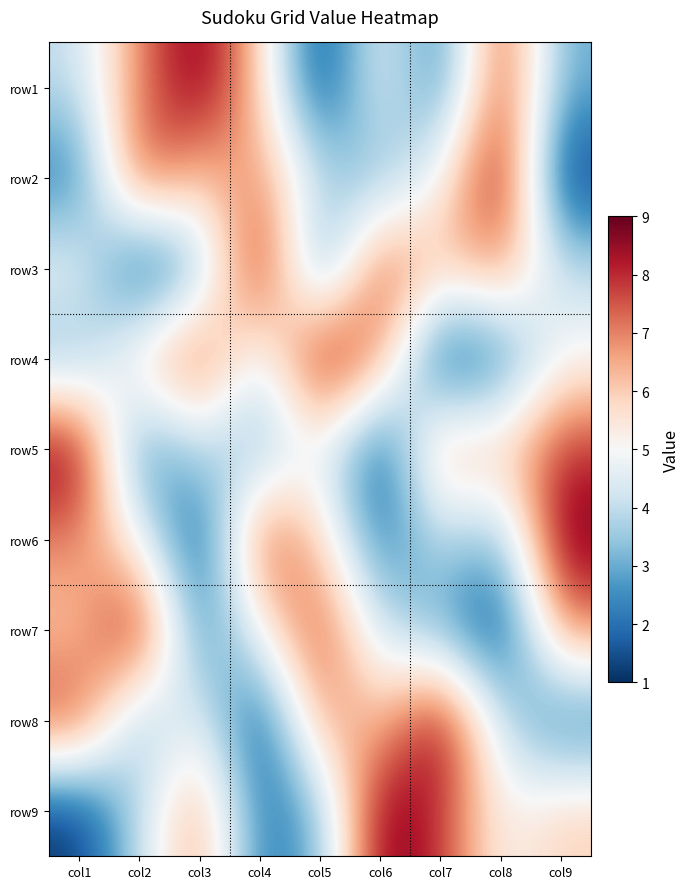

Reading left to right, extract all data points from this chart.

row1: col1=4	col2=7	col3=9	col4=6	col5=1	col6=5	col7=2	col8=8	col9=3
row2: col1=2	col2=8	col3=6	col4=7	col5=4	col6=3	col7=5	col8=9	col9=1
row3: col1=5	col2=1	col3=3	col4=9	col5=2	col6=8	col7=6	col8=7	col9=4
row4: col1=3	col2=6	col3=8	col4=4	col5=9	col6=7	col7=1	col8=2	col9=5
row5: col1=9	col2=2	col3=4	col4=3	col5=5	col6=1	col7=7	col8=6	col9=8
row6: col1=7	col2=5	col3=1	col4=8	col5=6	col6=2	col7=4	col8=3	col9=9
row7: col1=6	col2=9	col3=2	col4=5	col5=8	col6=4	col7=3	col8=1	col9=7
row8: col1=8	col2=3	col3=5	col4=1	col5=7	col6=6	col7=9	col8=4	col9=2
row9: col1=1	col2=4	col3=7	col4=2	col5=3	col6=9	col7=8	col8=5	col9=6